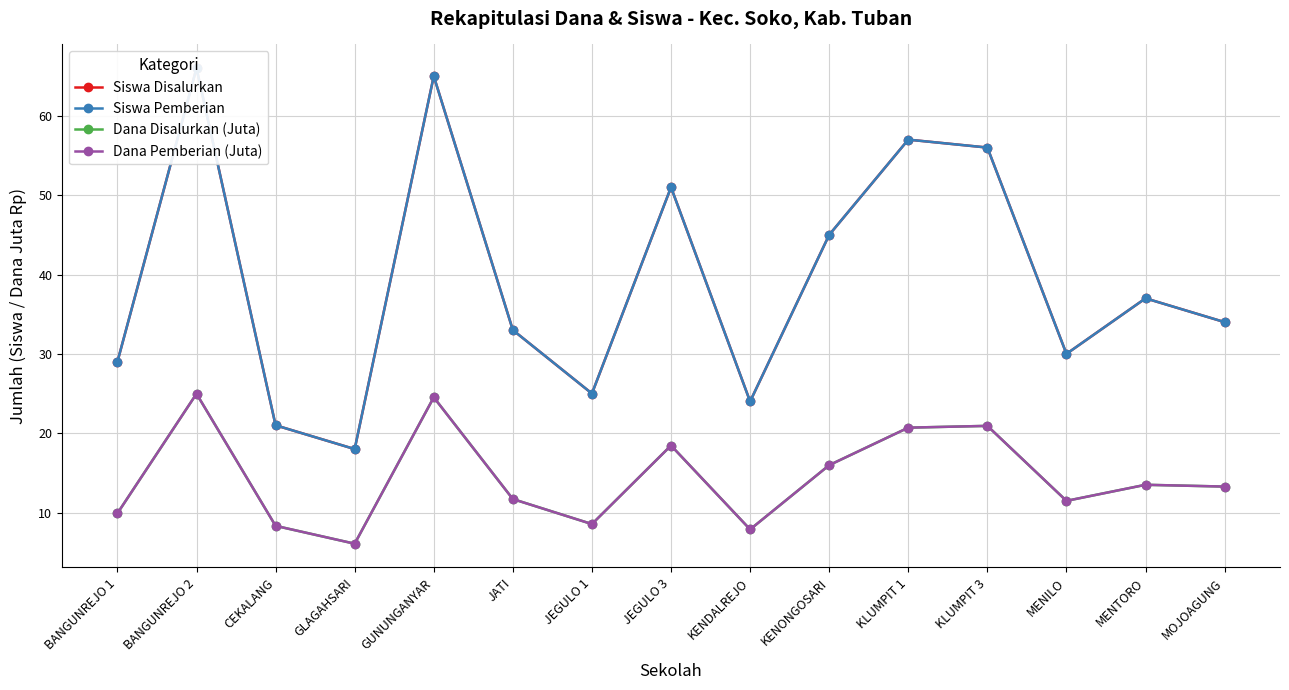

List the series in order of their peak value, highest first.

Siswa Disalurkan, Siswa Pemberian, Dana Disalurkan (Juta), Dana Pemberian (Juta)